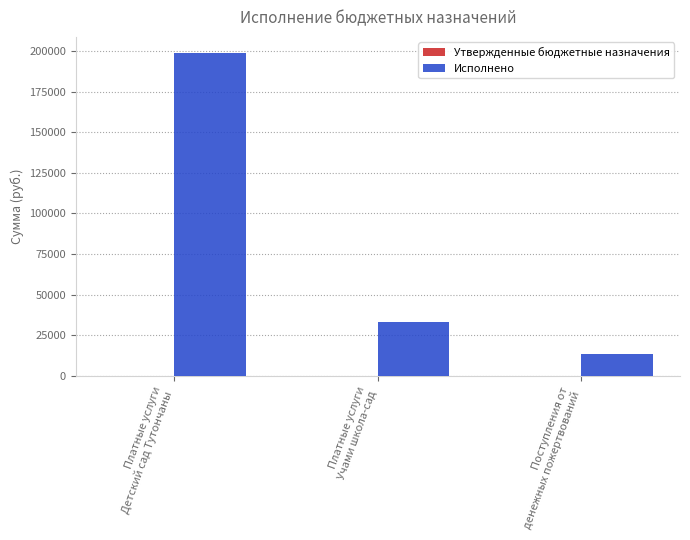

Count the number of data series in this chart.

1